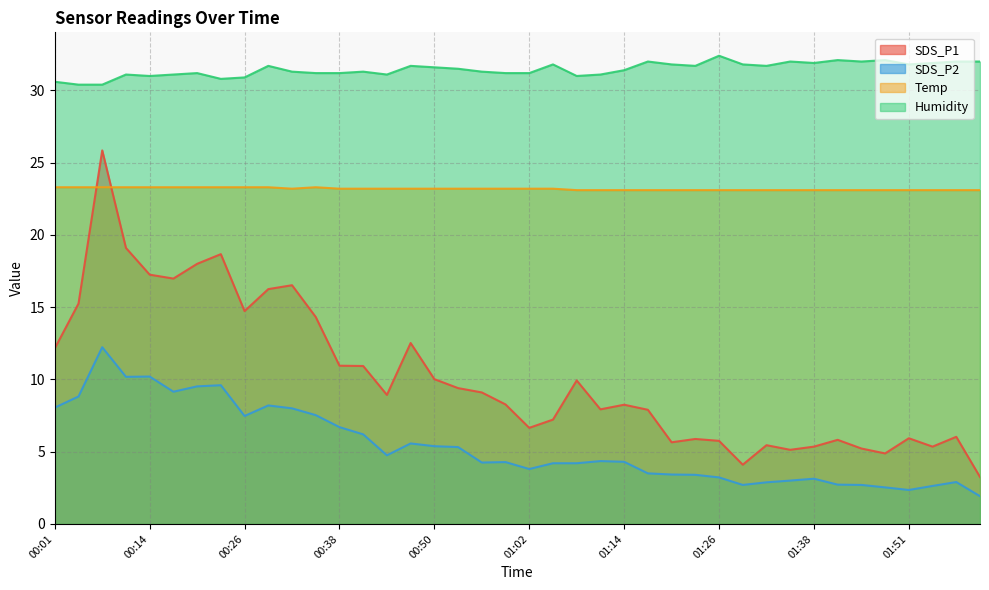

Which series has the largest range (max minus min)?

SDS_P1